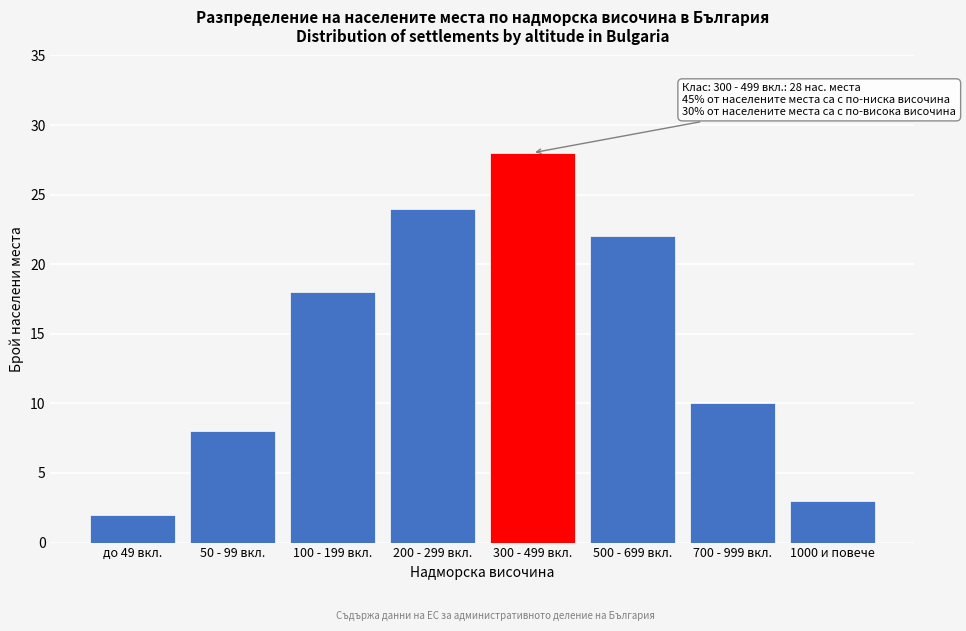

Reading right to left, extract all data points from this chart.

1000 и повече=3	700 - 999 вкл.=10	500 - 699 вкл.=22	300 - 499 вкл.=28	200 - 299 вкл.=24	100 - 199 вкл.=18	50 - 99 вкл.=8	до 49 вкл.=2